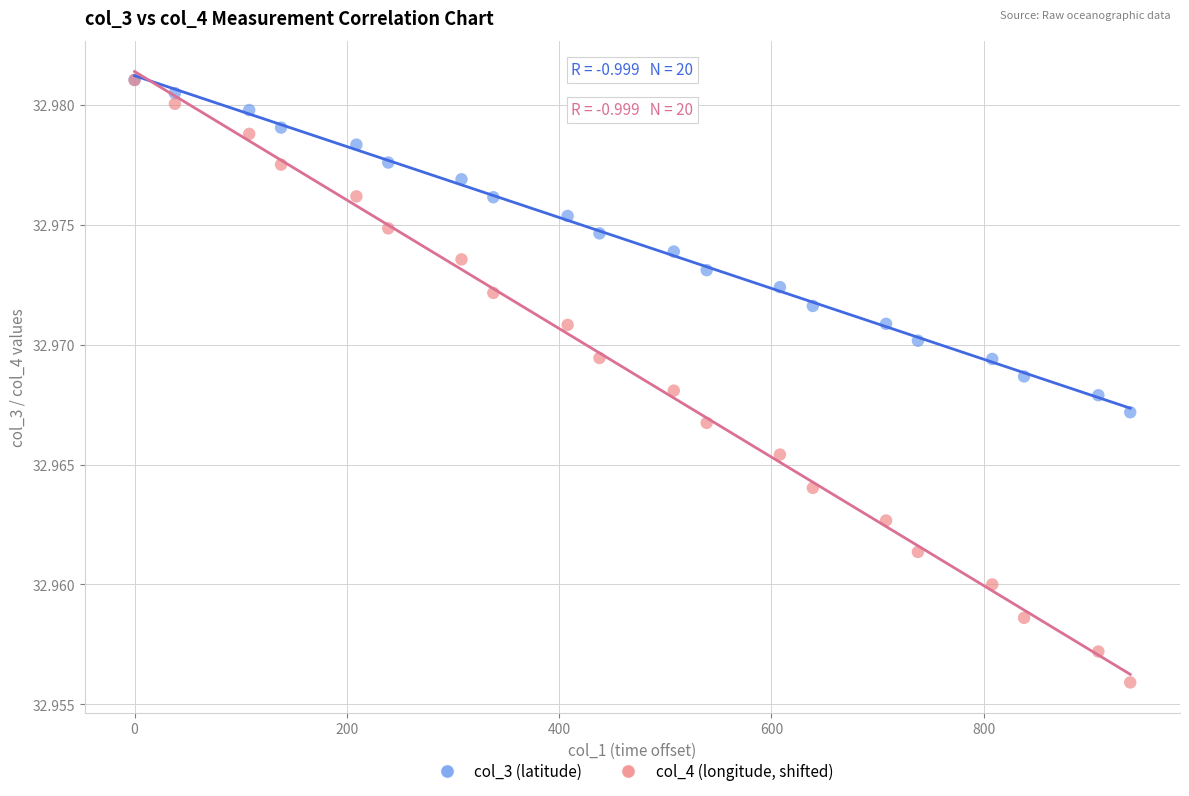

What are all the series names shown in the legend?

col_3 (latitude), col_4 (longitude, shifted)